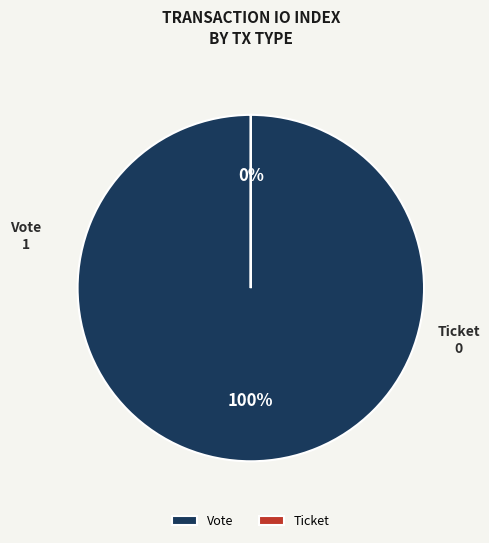

Is it true that Vote is 90% of the pie?

False